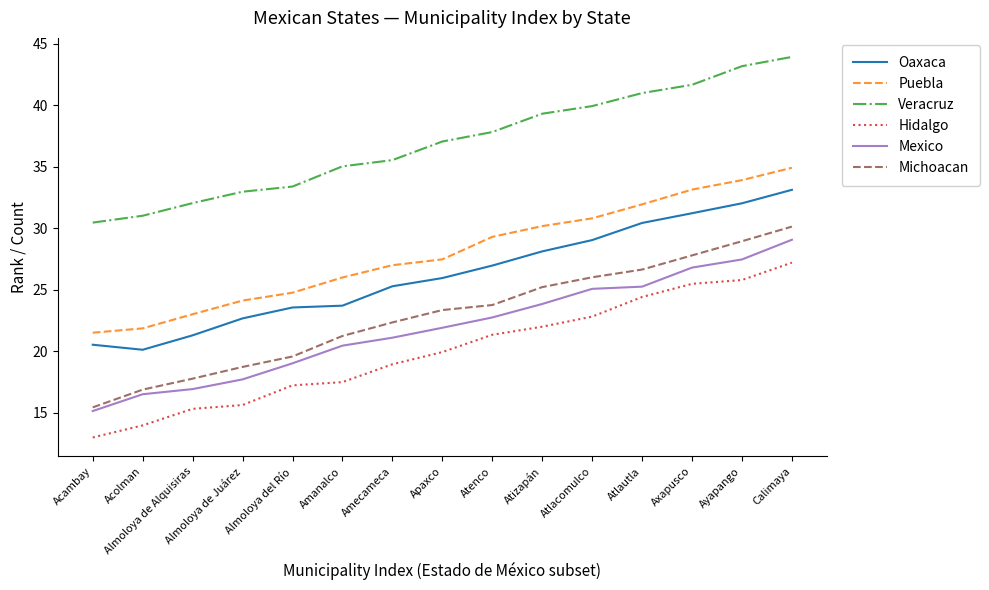

What is the total value across all series at Amanalco?

143.9